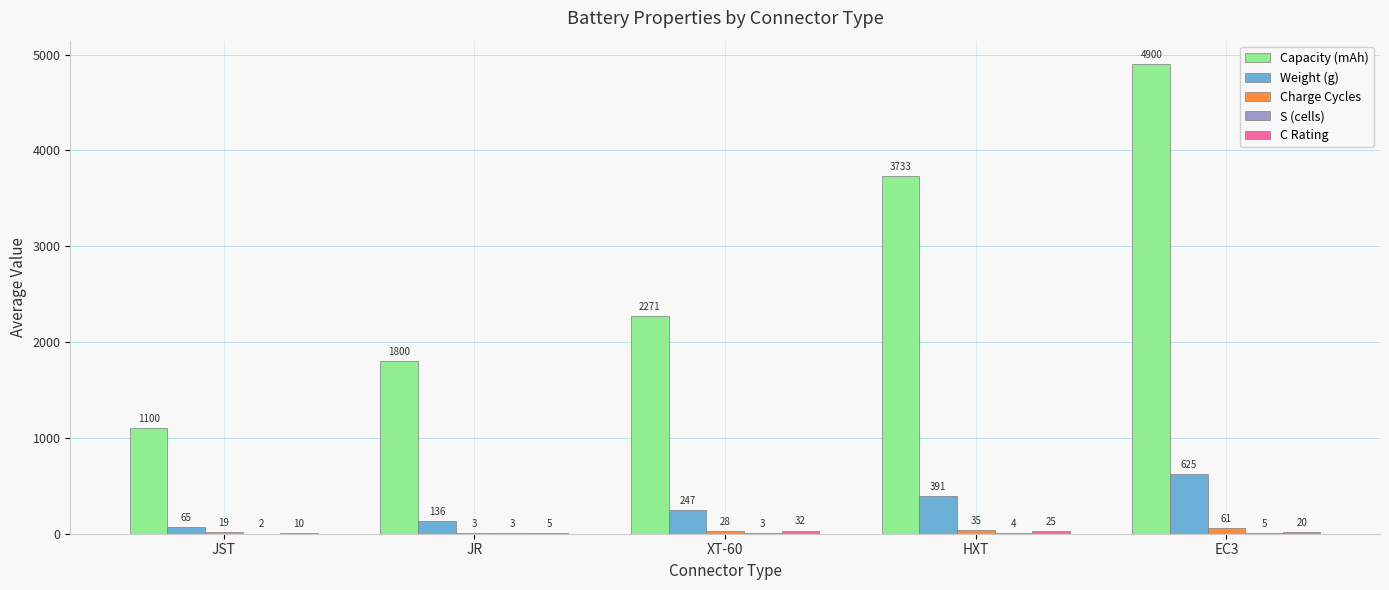

Which series changed the most between JST and JR?

Capacity (mAh)